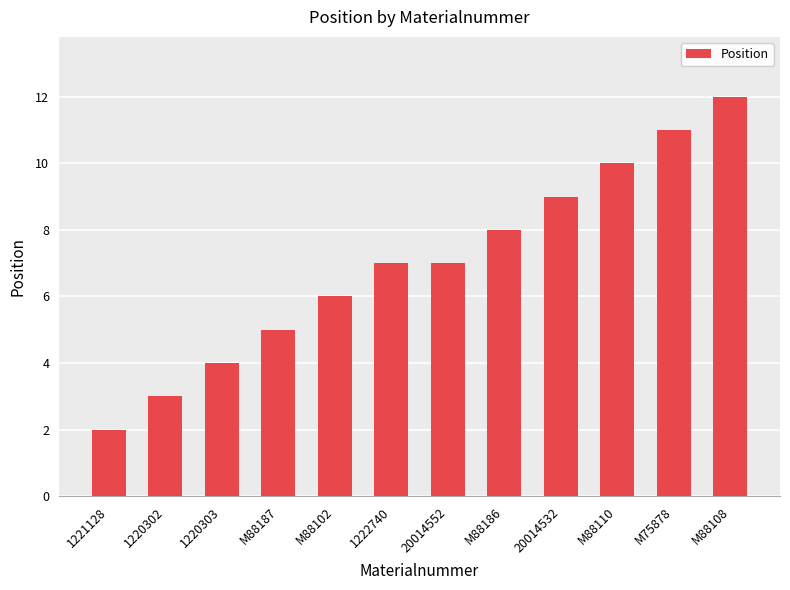

What is the approximate value at 20014552?

7